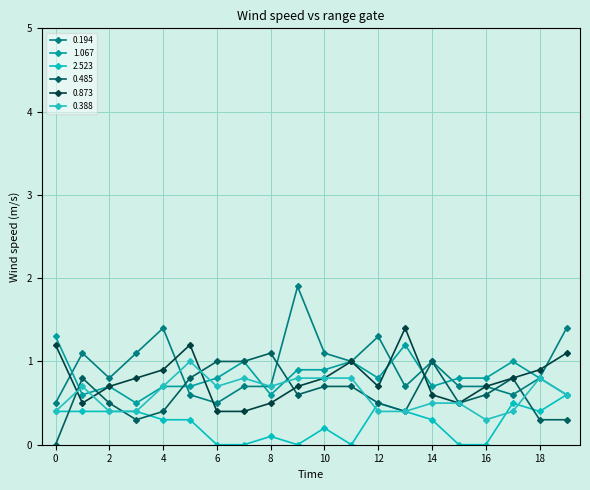

Does the chart have visible grid lines?

Yes